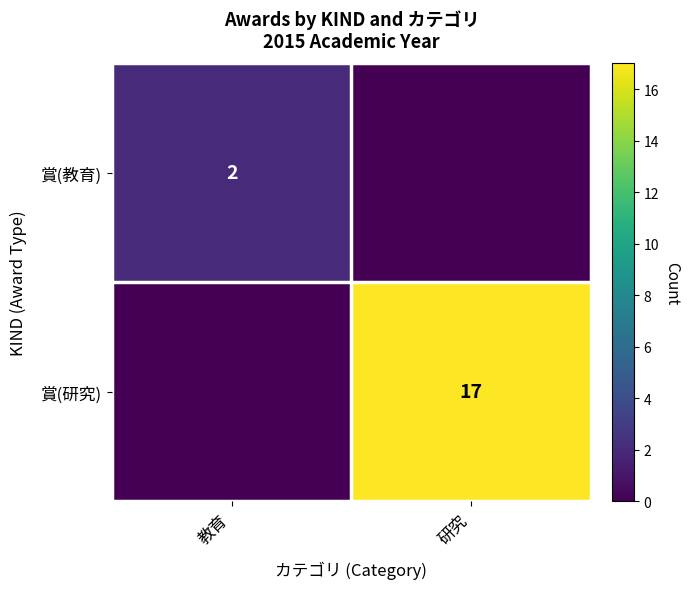

Which category has the highest value across all series?

研究